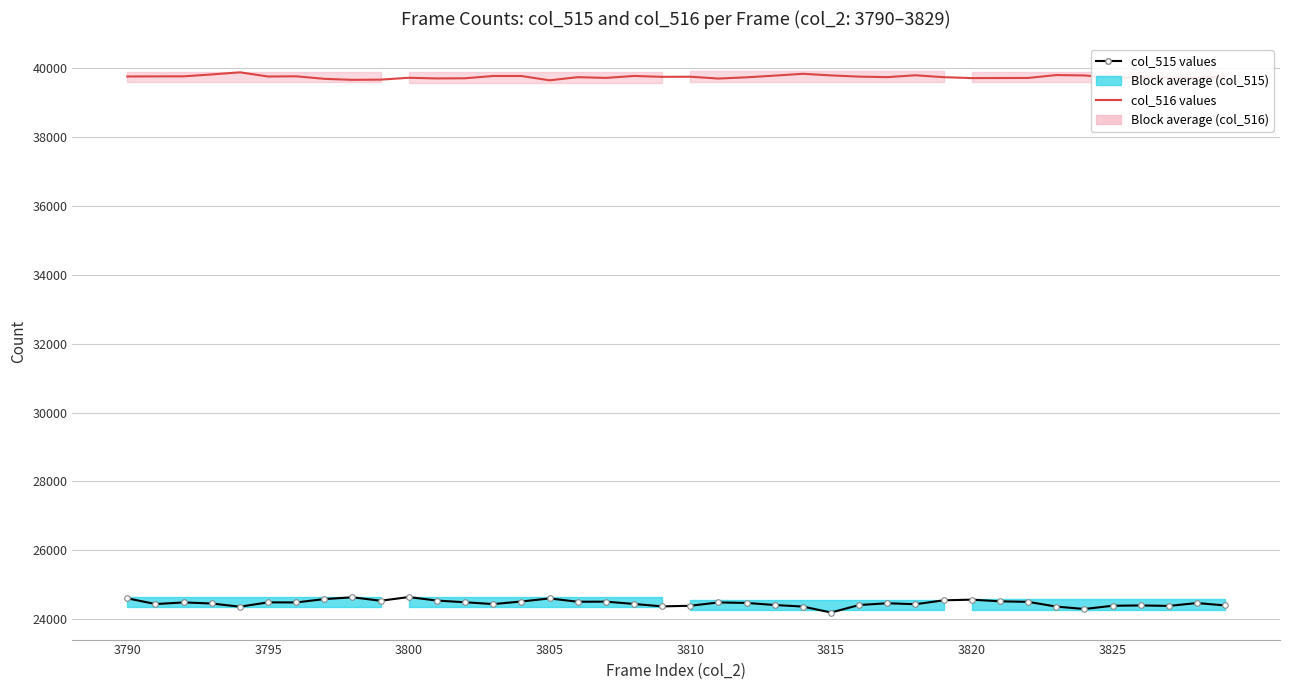

What is the value of the col_516 values point at the 1st from the left?

39765